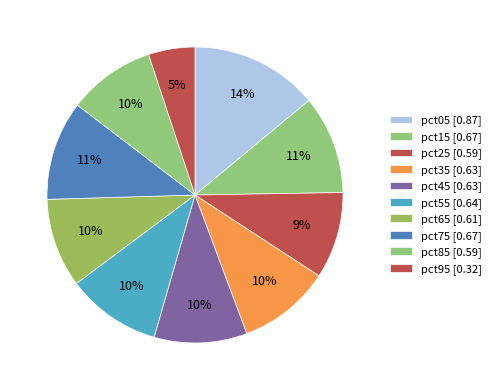

Which has a higher value, pct75 or pct65?

pct75